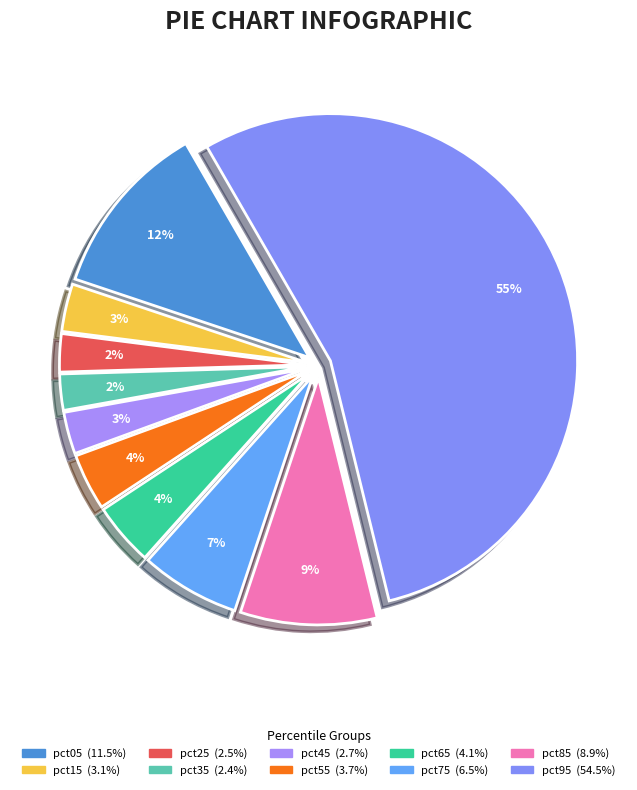

To the nearest percent, what is the difference between the largest and smallest slice percentages?

52%